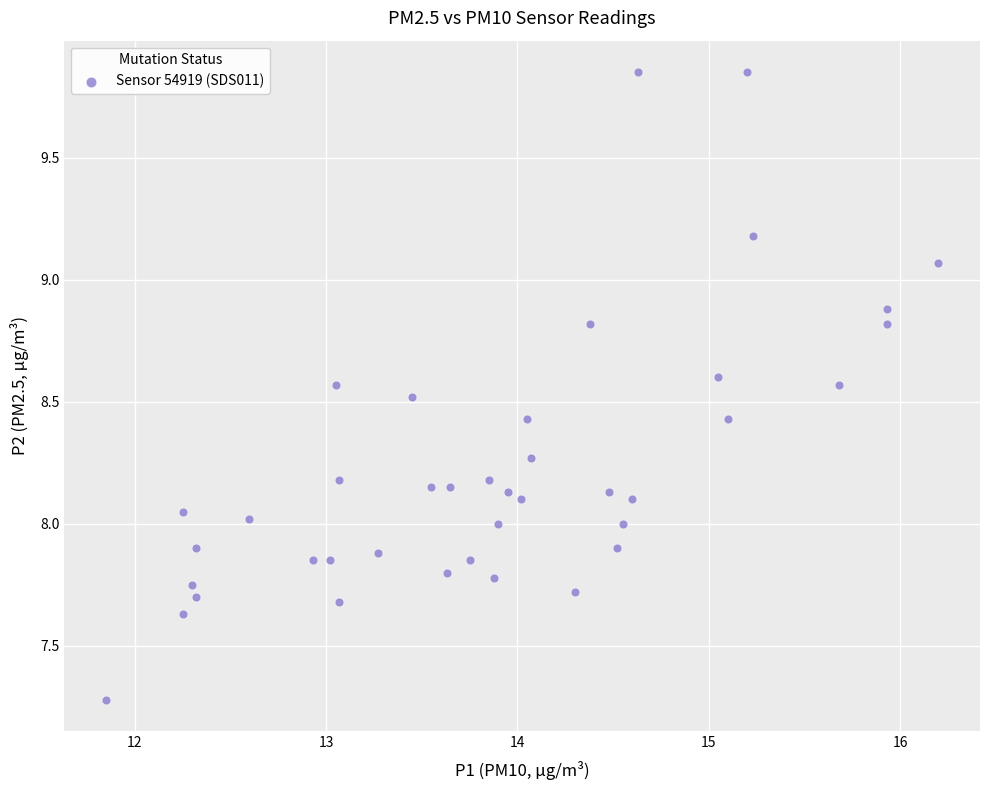

What is the range of X values (max minus min)?

4.3